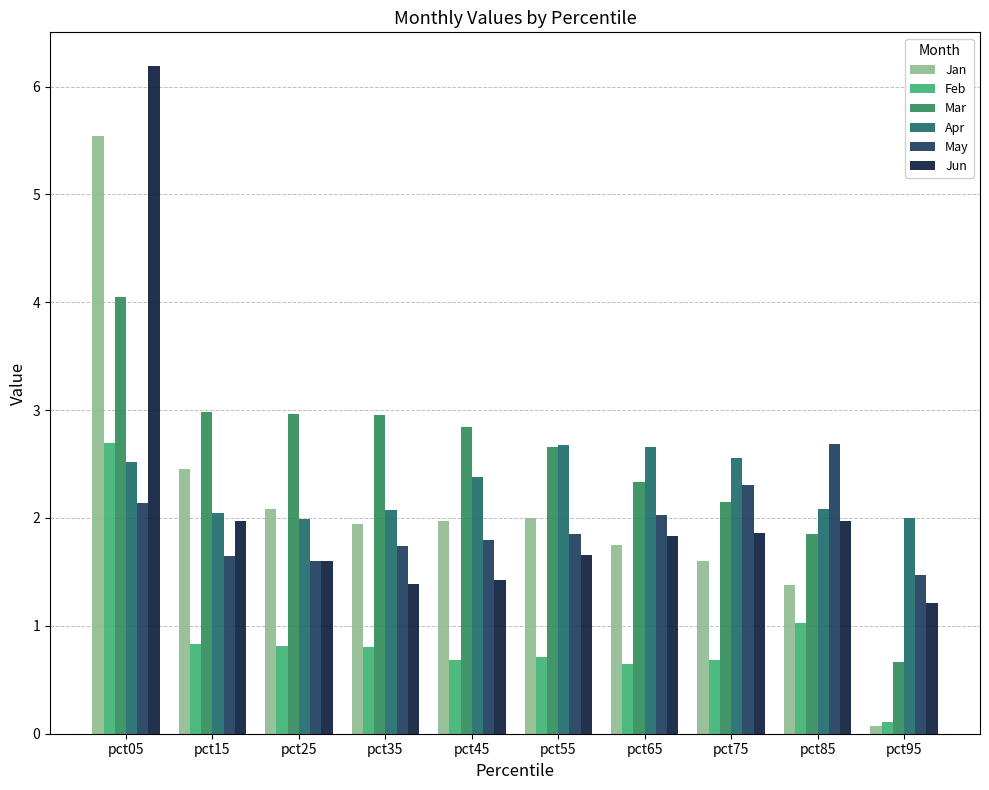

Reading left to right, what are all the values shown in this chart?

Jan: 5.5	2.5	2.1	1.9	2.0	2.0	1.8	1.6	1.4	0.1
Feb: 2.7	0.8	0.8	0.8	0.7	0.7	0.6	0.7	1.0	0.1
Mar: 4.0	3.0	3.0	3.0	2.8	2.7	2.3	2.1	1.9	0.7
Apr: 2.5	2.1	2.0	2.1	2.4	2.7	2.7	2.6	2.1	2.0
May: 2.1	1.6	1.6	1.7	1.8	1.9	2.0	2.3	2.7	1.5
Jun: 6.2	2.0	1.6	1.4	1.4	1.7	1.8	1.9	2.0	1.2